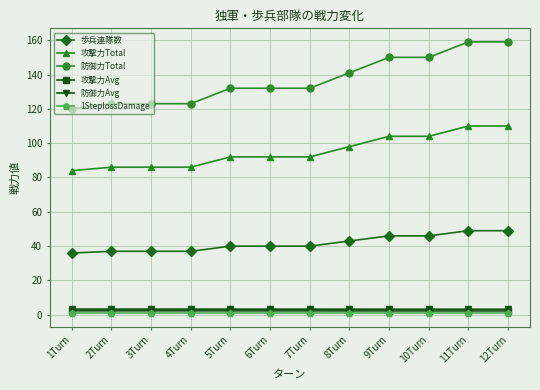

What is the difference between the maximum and minimum values in the 攻撃力Total series?

26.0